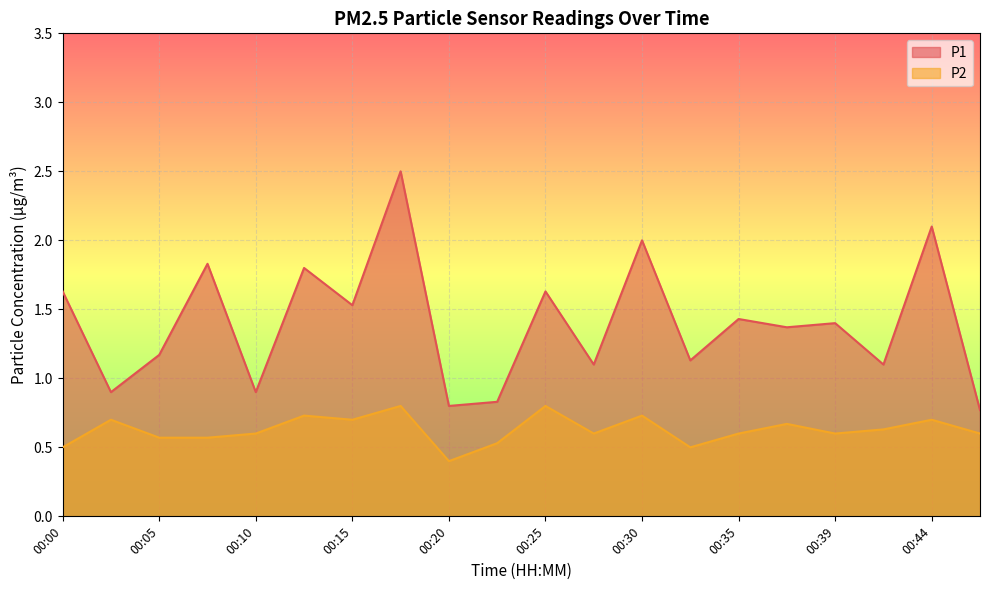

What is the lowest value of the P1 series?

0.8